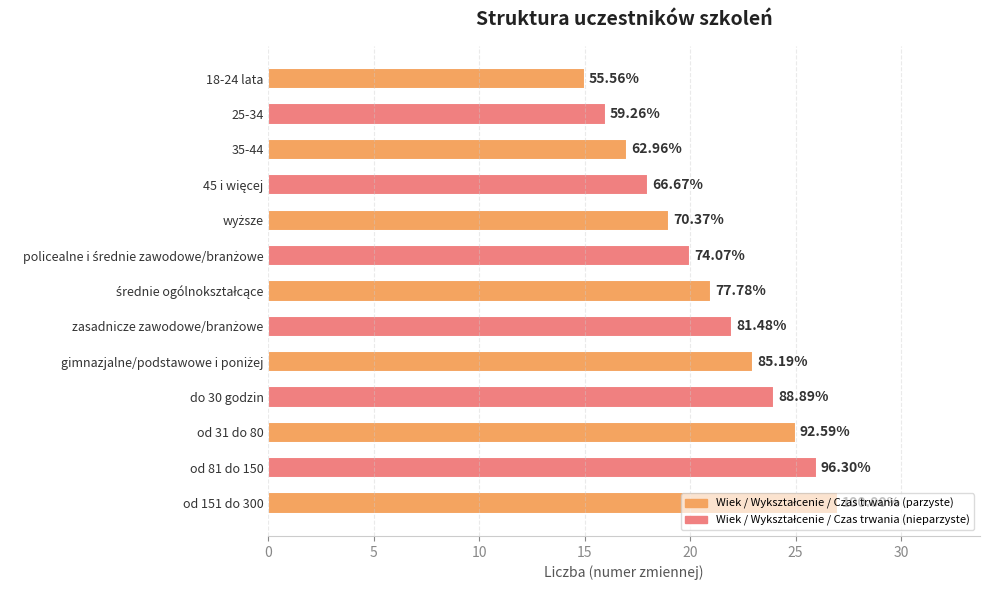

What is the greatest value displayed?

27